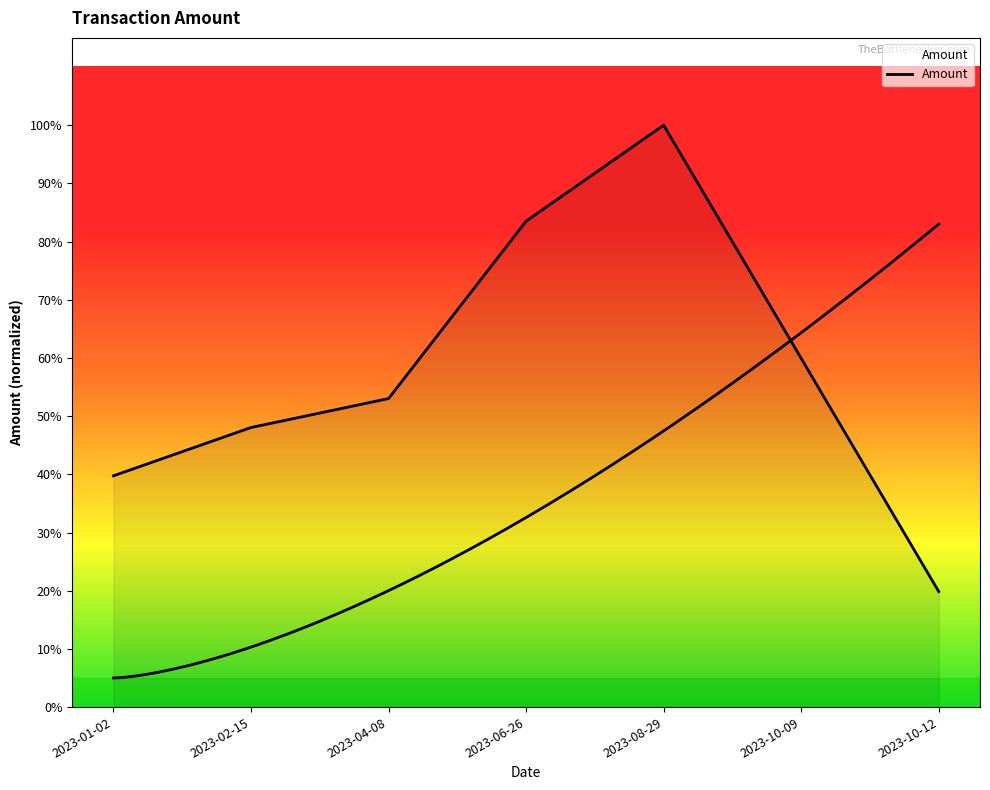

Which label corresponds to the smallest value in the chart?

2023-10-12